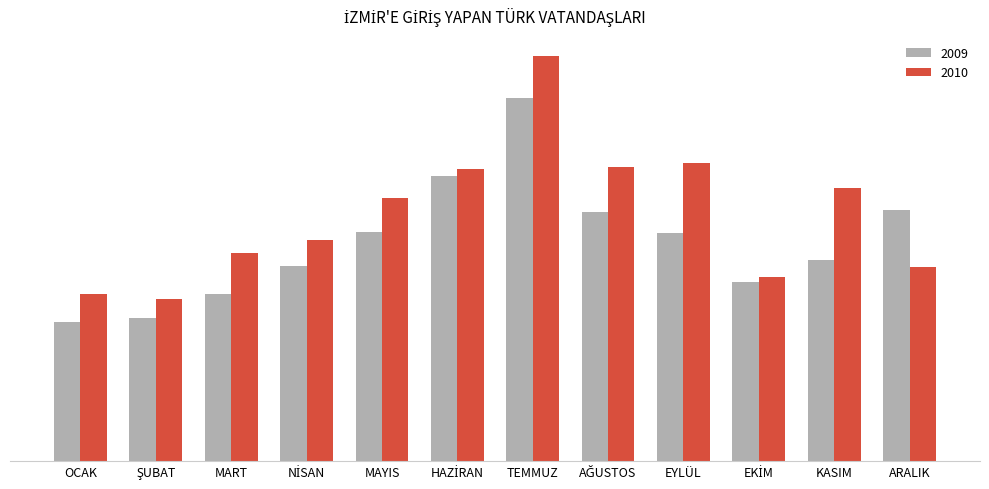

Are the bars horizontal?

No